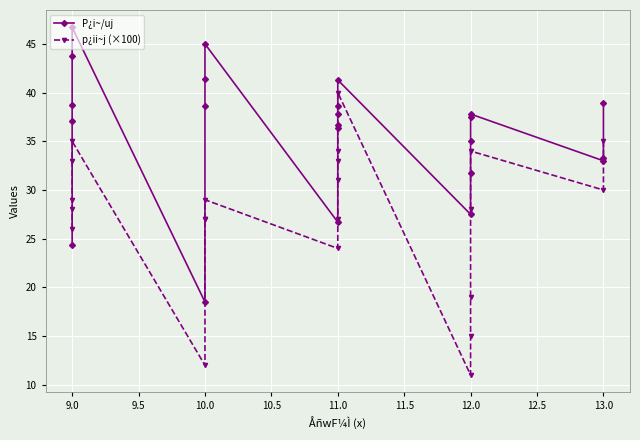

The p¿ii~j (×100) series shows 31.0 at 11. True or false?

True